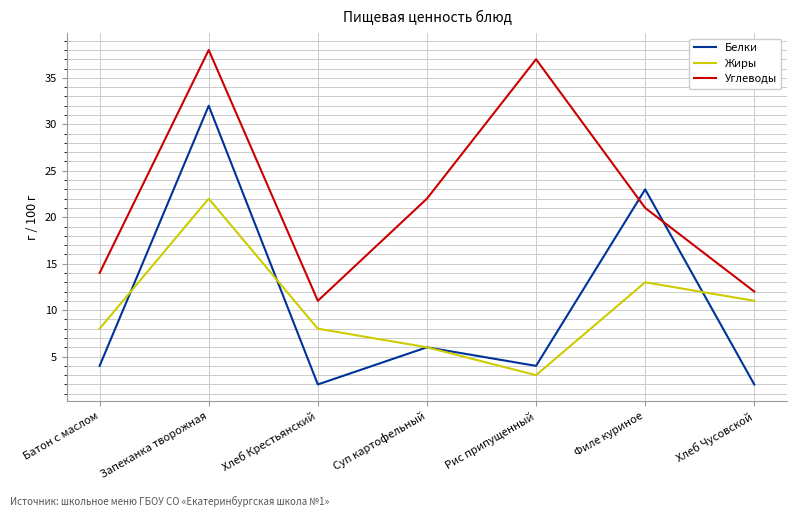

True or false: Белки has a value of 7 at Батон с маслом.

False